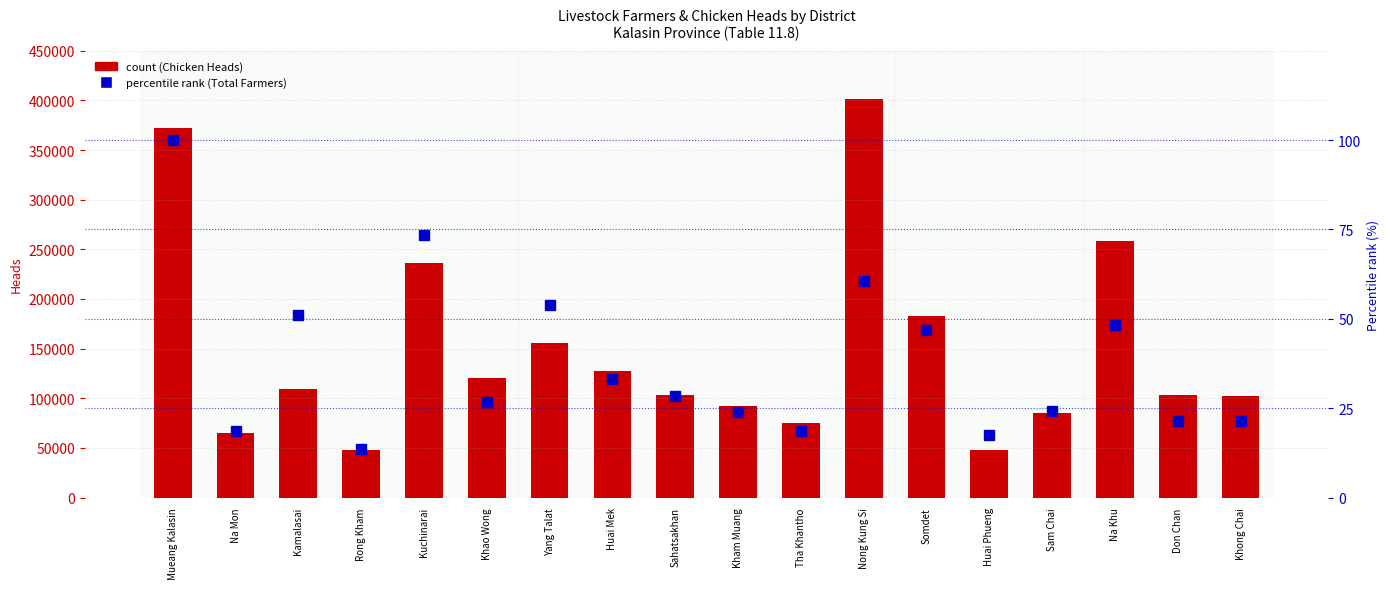

List the labels in order of count (ไก่/Chicken Heads) value, smallest first.

Rong Kham, Huai Phueng, Na Mon, Tha Khantho, Sam Chai, Kham Muang, Khong Chai, Sahatsakhan, Don Chan, Kamalasai, Khao Wong, Huai Mek, Yang Talat, Somdet, Kuchinarai, Na Khu, Mueang Kalasin, Nong Kung Si